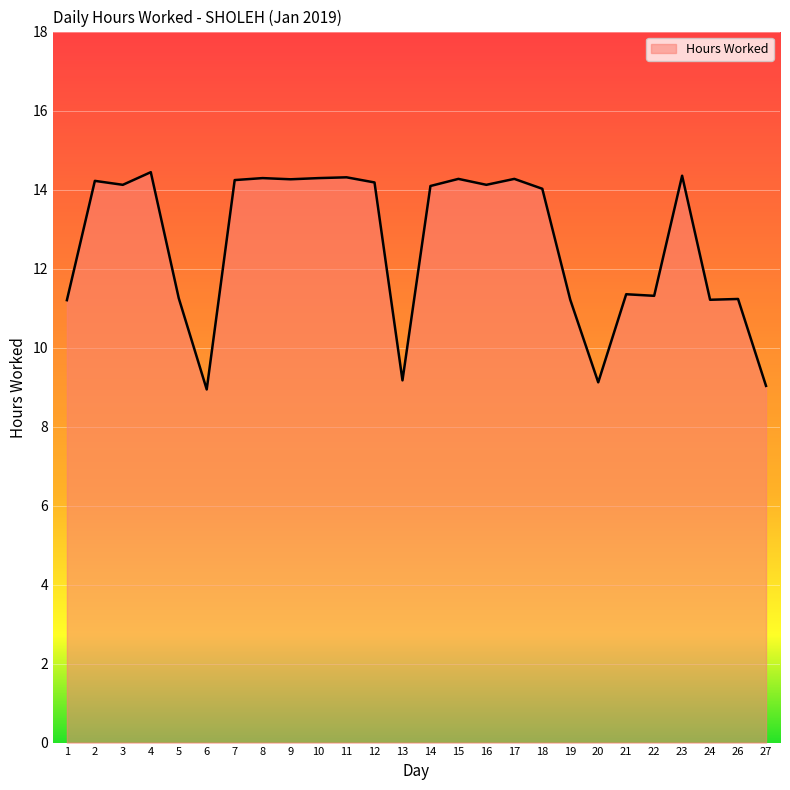

The chart shows a value of 11.2 at 5. True or false?

True